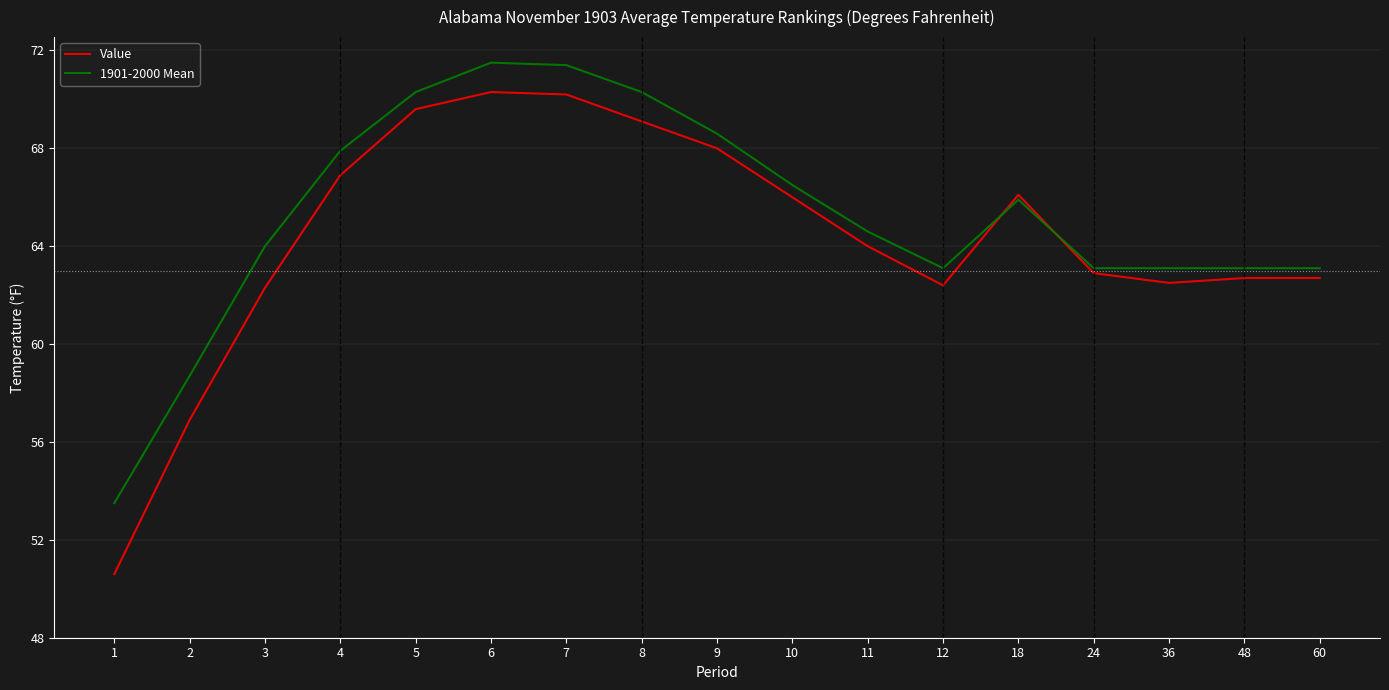

What is the approximate value of Value at 11?

64.0